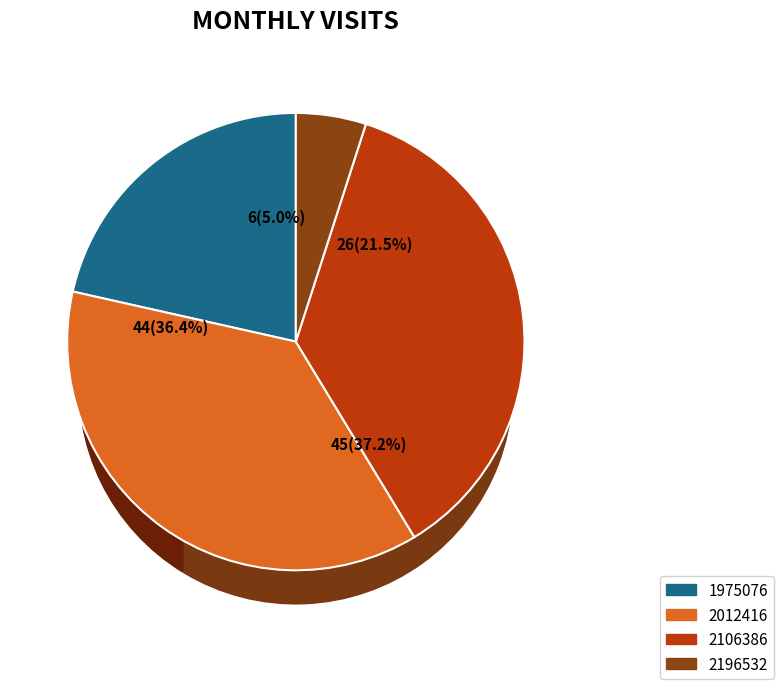

Is 2106386 the majority of the pie?

No